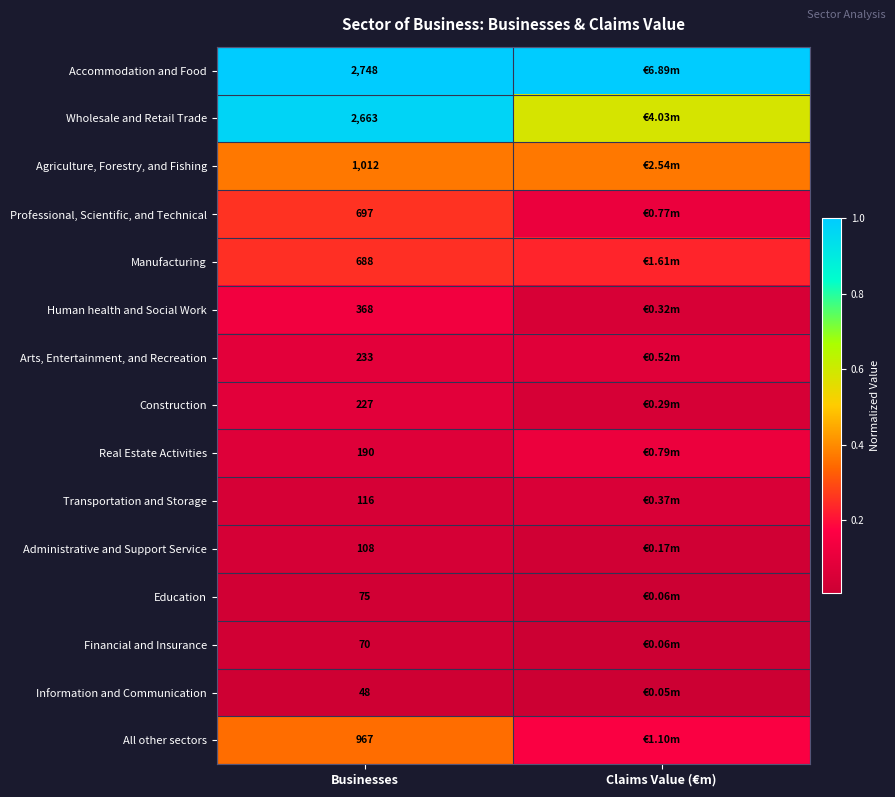

At Businesses, list the series in order from largest to smallest.

Accommodation and Food, Wholesale and Retail Trade, Agriculture, Forestry, and Fishing, All other sectors, Professional, Scientific, and Technical, Manufacturing, Human health and Social Work, Arts, Entertainment, and Recreation, Construction, Real Estate Activities, Transportation and Storage, Administrative and Support Service, Education, Financial and Insurance, Information and Communication